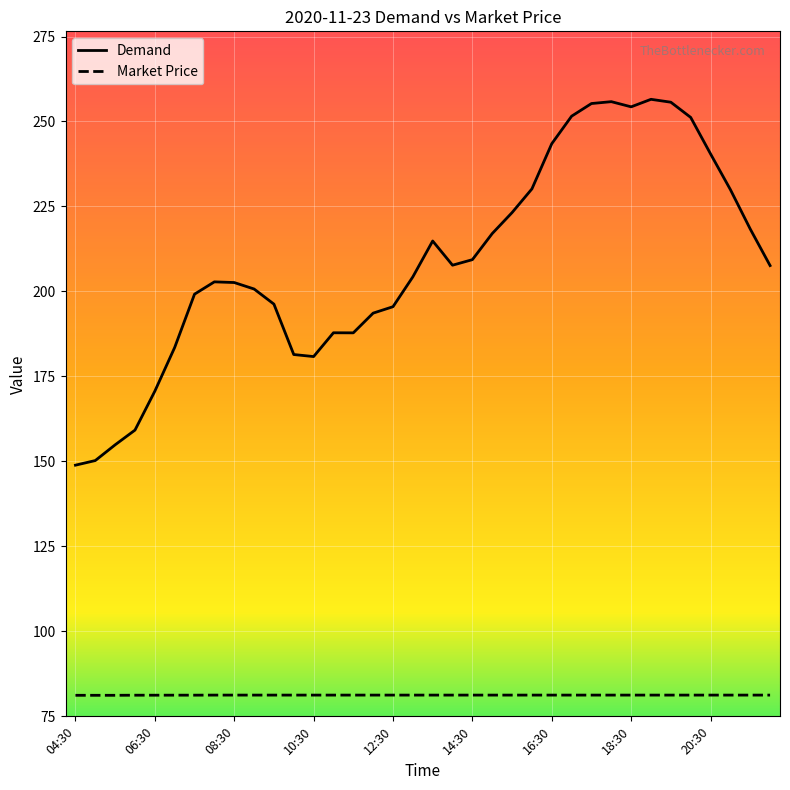

True or false: Demand has more than 1 interior local peaks.

True